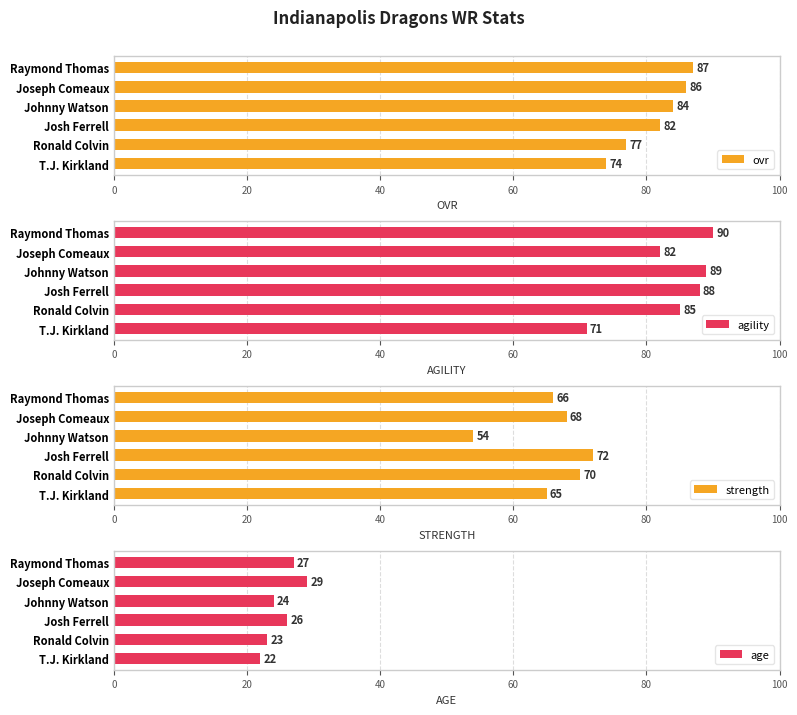

Rank the categories by ovr value from highest to lowest.

Raymond Thomas, Joseph Comeaux, Johnny Watson, Josh Ferrell, Ronald Colvin, T.J. Kirkland